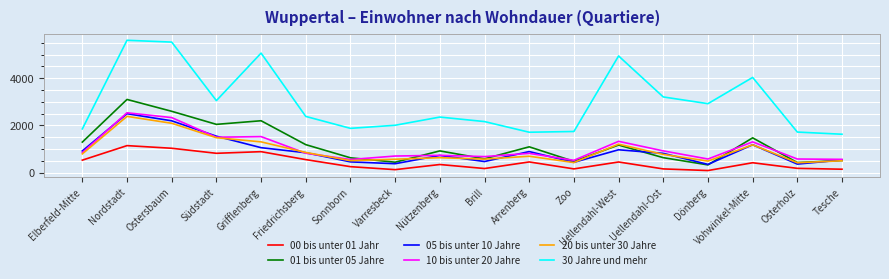

In 10 bis unter 20 Jahre, how many points are lower than both neighbors (excluding endpoints)?

5